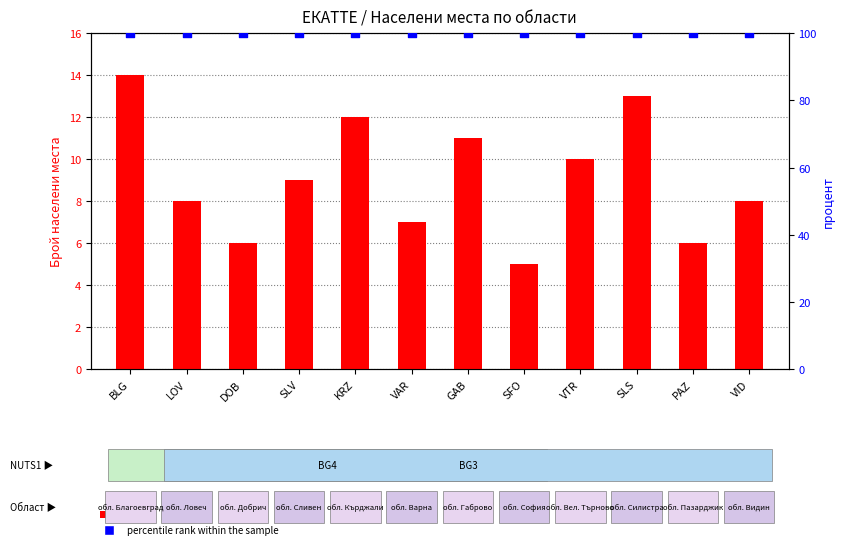

Which series has the largest total across all categories?

percentile rank within the sample